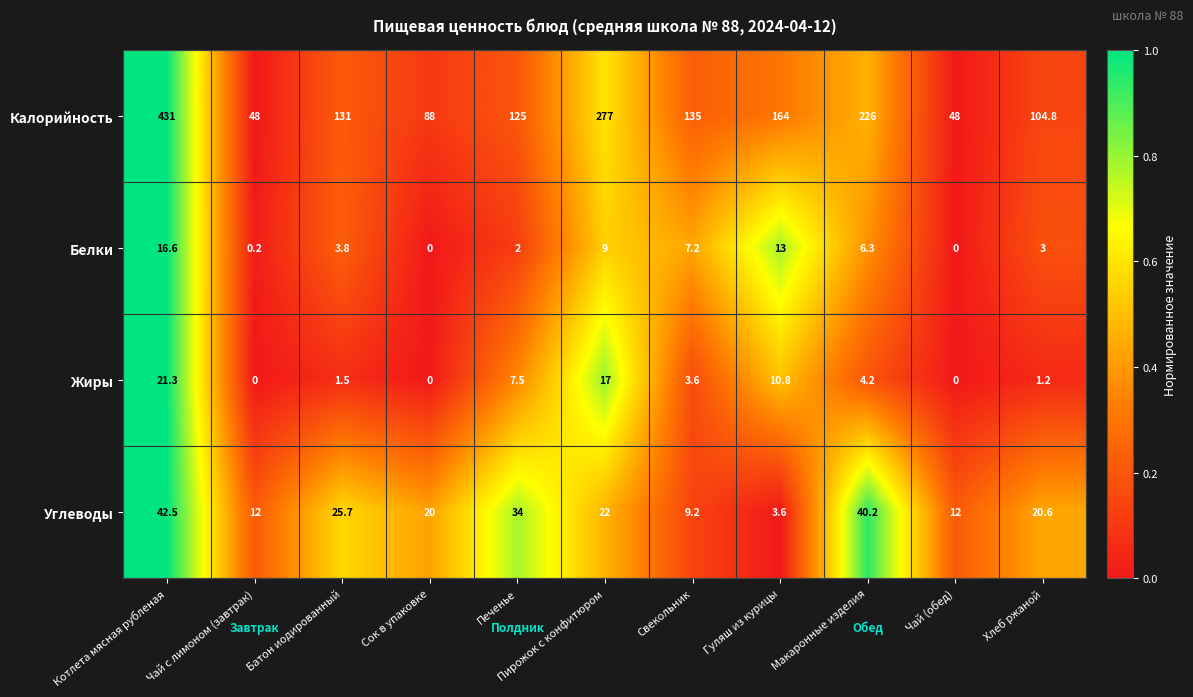

At Батон иодированный, list the series in order from smallest to largest.

Жиры, Белки, Углеводы, Калорийность